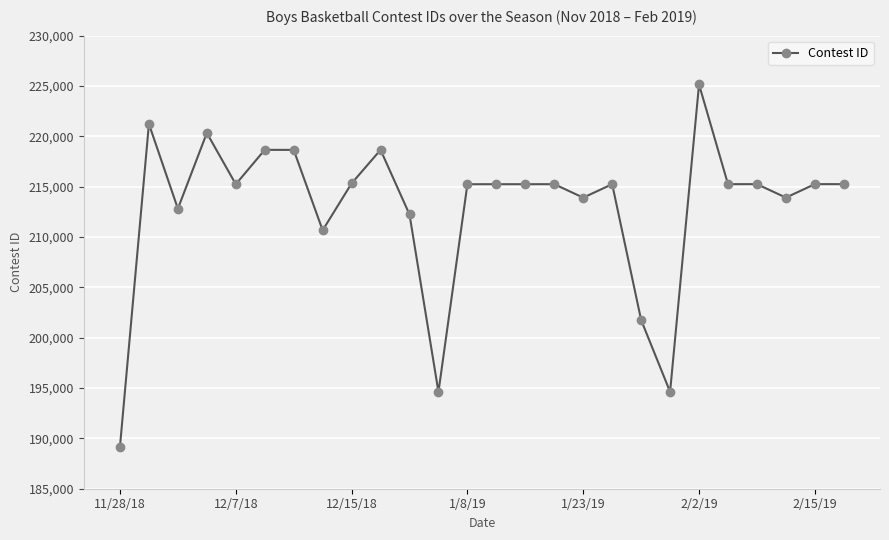

What is the value of the 19th point from the left?

201754